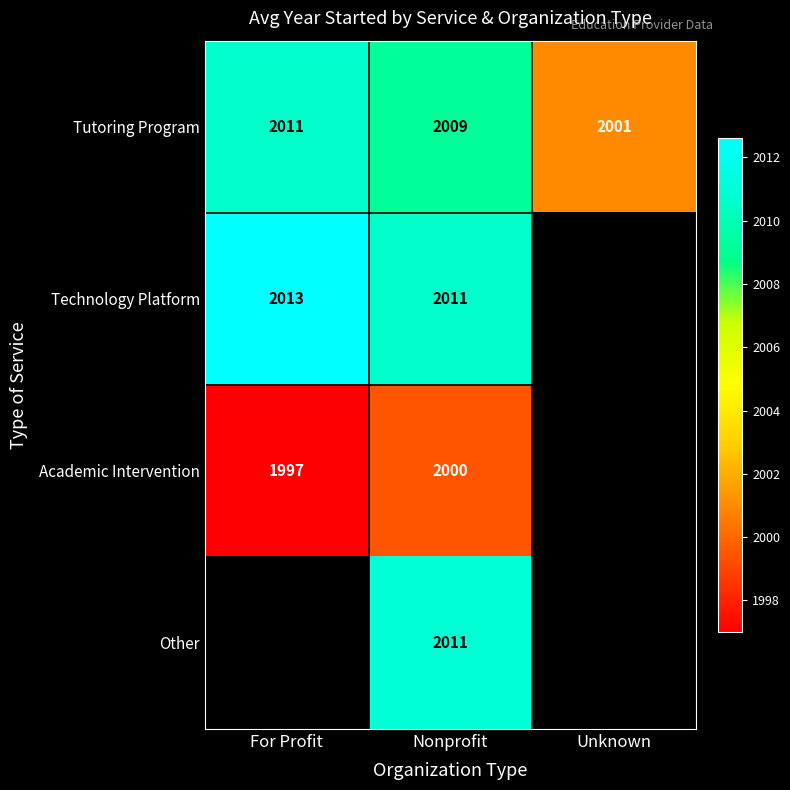

At which label does Tutoring Program reach its peak?

For Profit